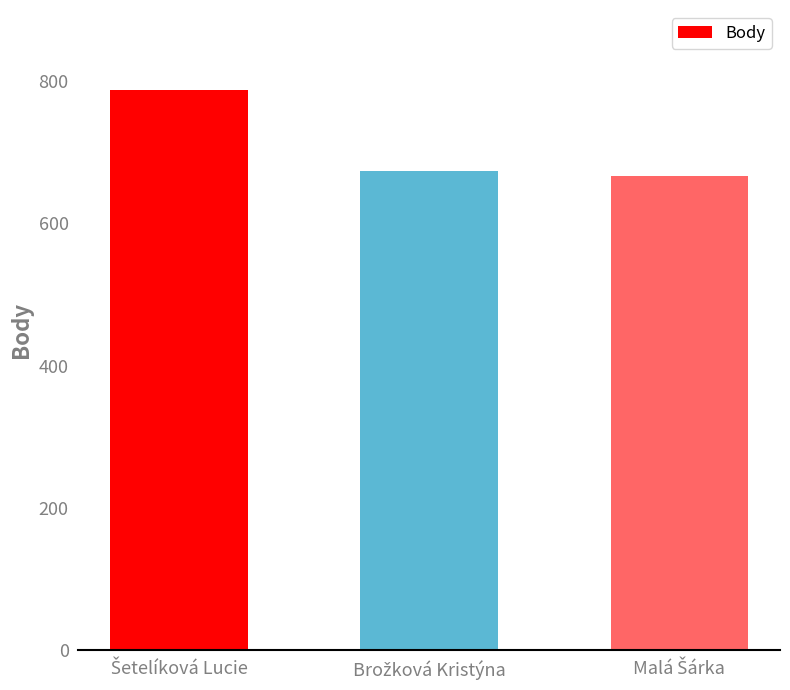

What is the smallest value displayed?

666